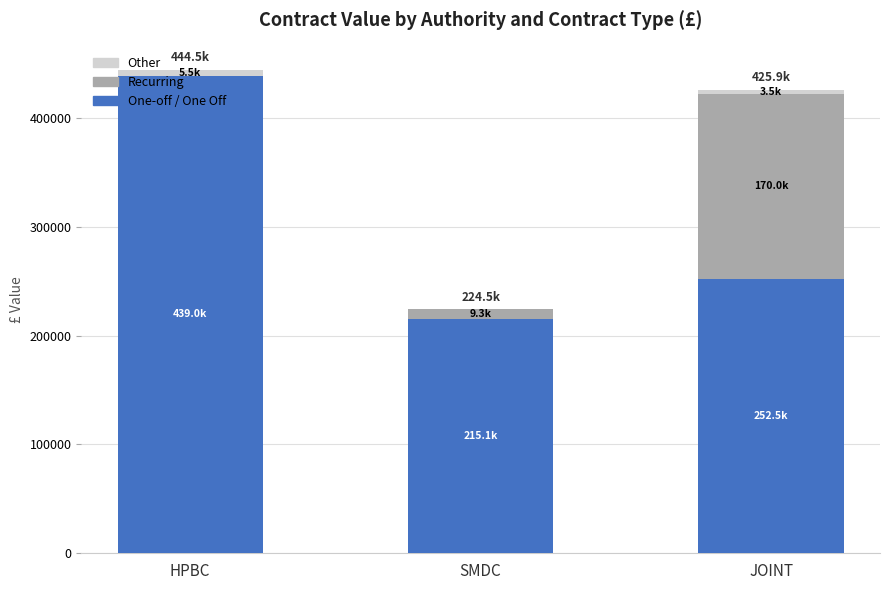

Which category has the highest value in the One-off / One Off series?

HPBC